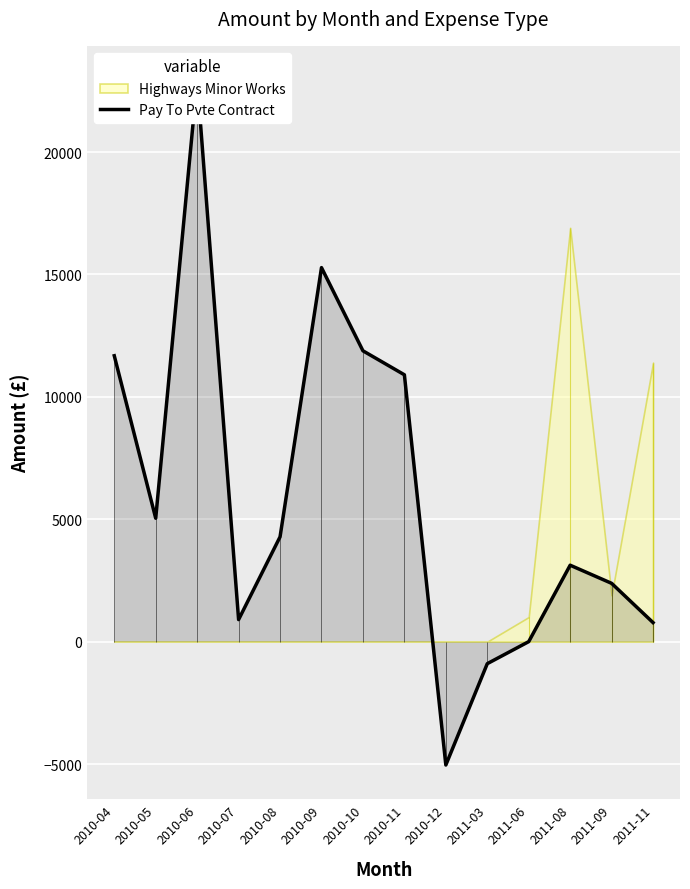

How many data points does each series have?

14